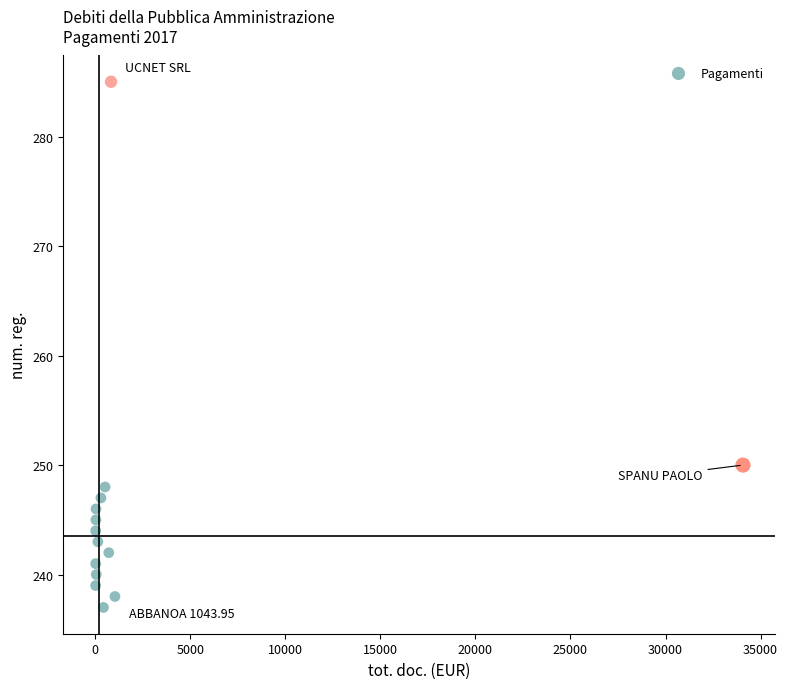

What Y value in the scatter plot is closest to 261?

250